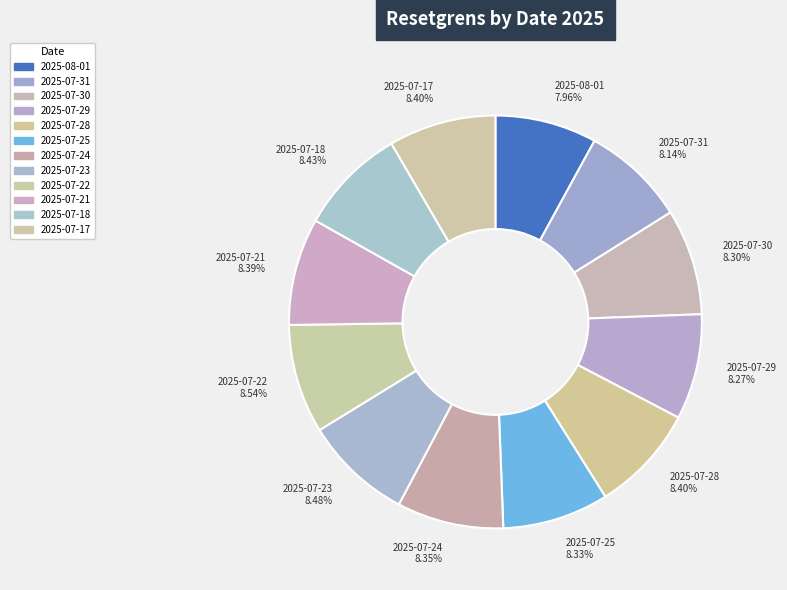

Count the number of slices in the pie.

12